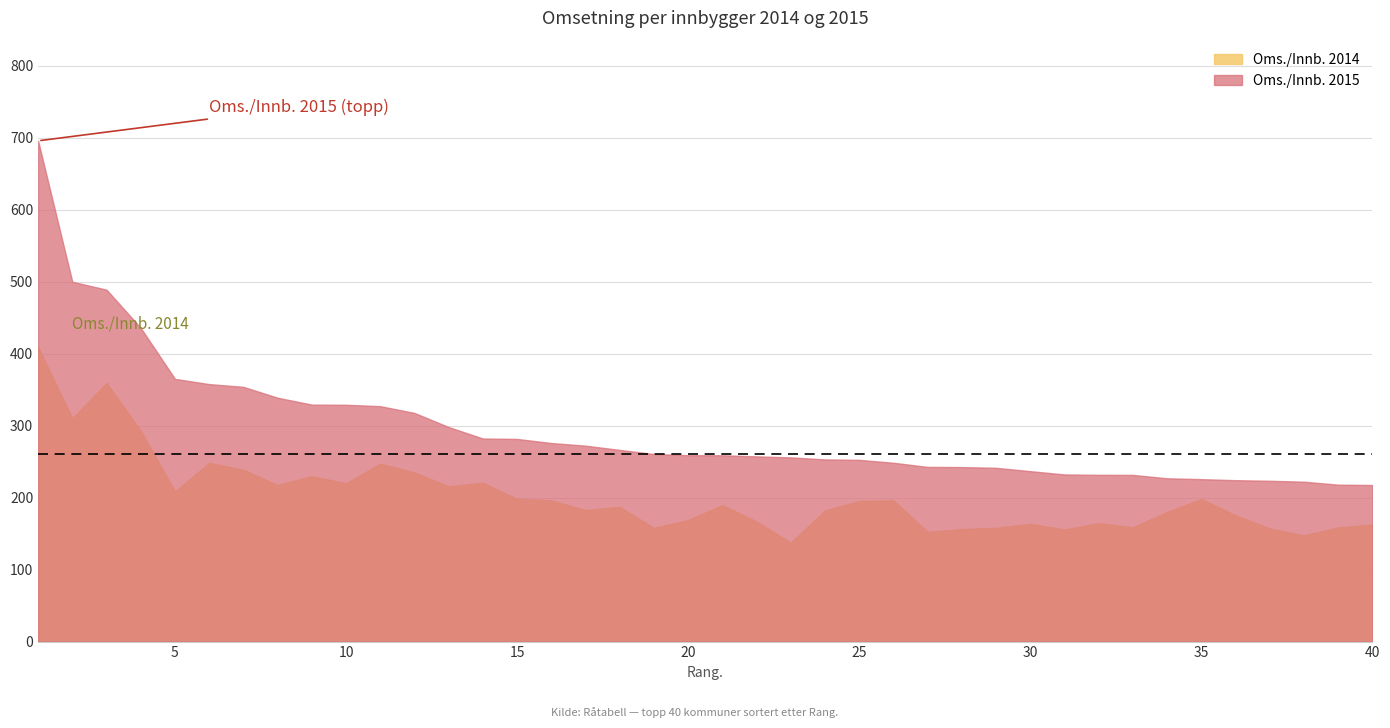

Which label corresponds to the smallest value in the chart?

23